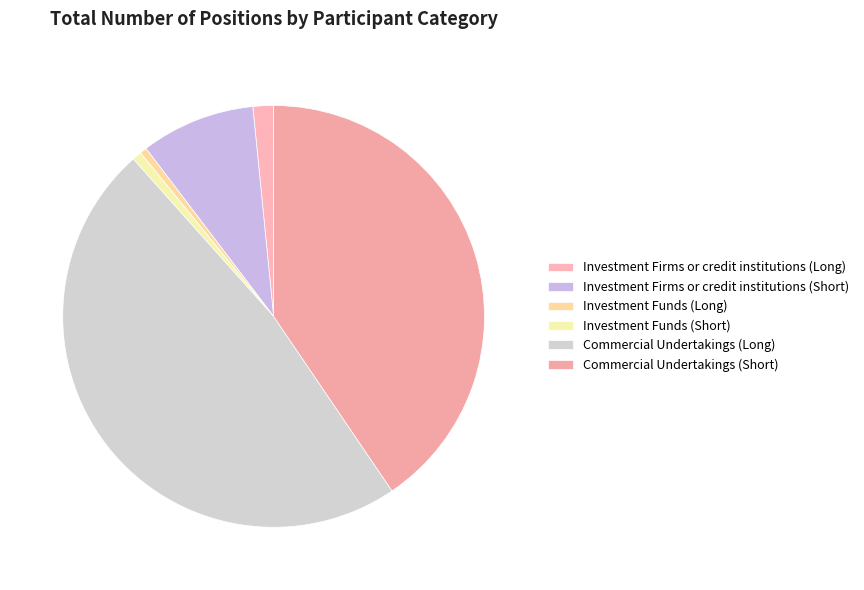

Rank the categories by value from highest to lowest.

Commercial Undertakings (Long), Commercial Undertakings (Short), Investment Firms or credit institutions (Short), Investment Firms or credit institutions (Long), Investment Funds (Short), Investment Funds (Long)